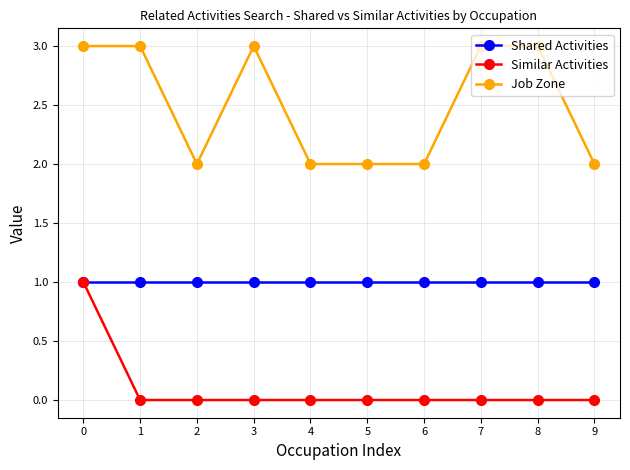

Which series has the largest total across all categories?

Job Zone